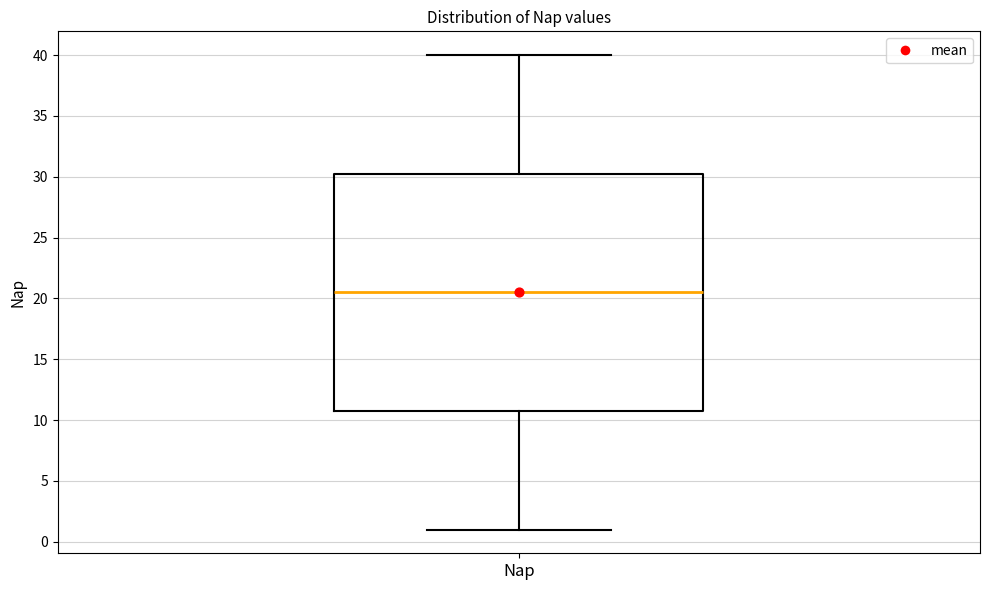

Read this box plot against the y-axis: the position of the median line, the range covered by the box, and the ends of both whiskers. The values are not printed on the chart, so give them approximately, as read against the axis.

median 20.5, box 11.0 to 30.5, whiskers 1.0 to 40.0